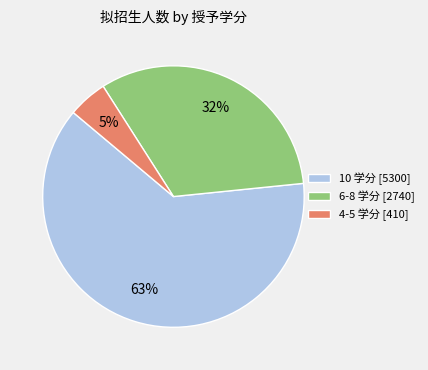

To the nearest percent, what portion does 10 学分 [5300] represent?

63%